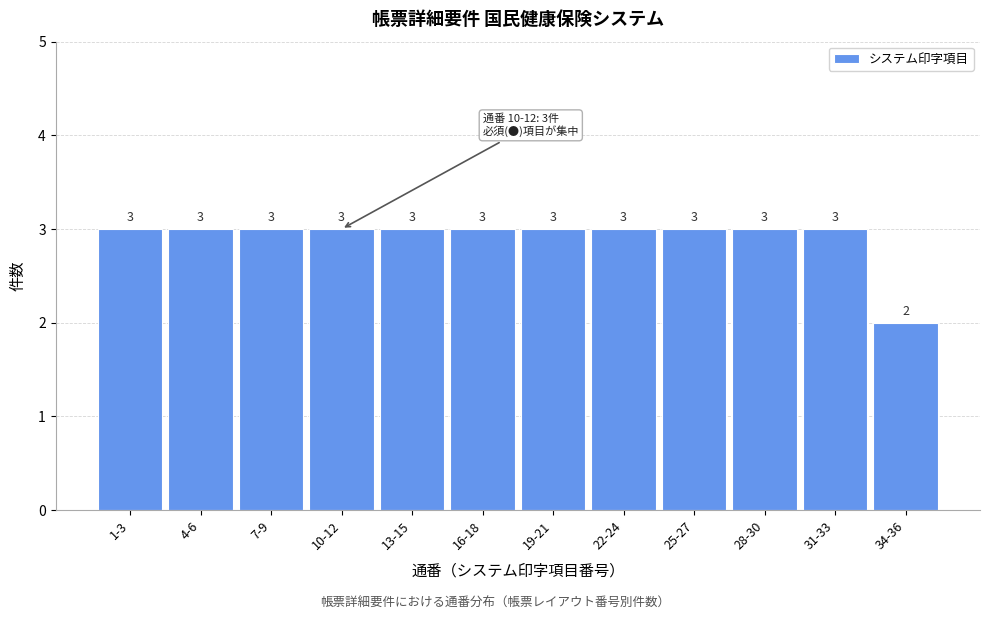

Reading right to left, what are all the values shown in this chart?

2	3	3	3	3	3	3	3	3	3	3	3